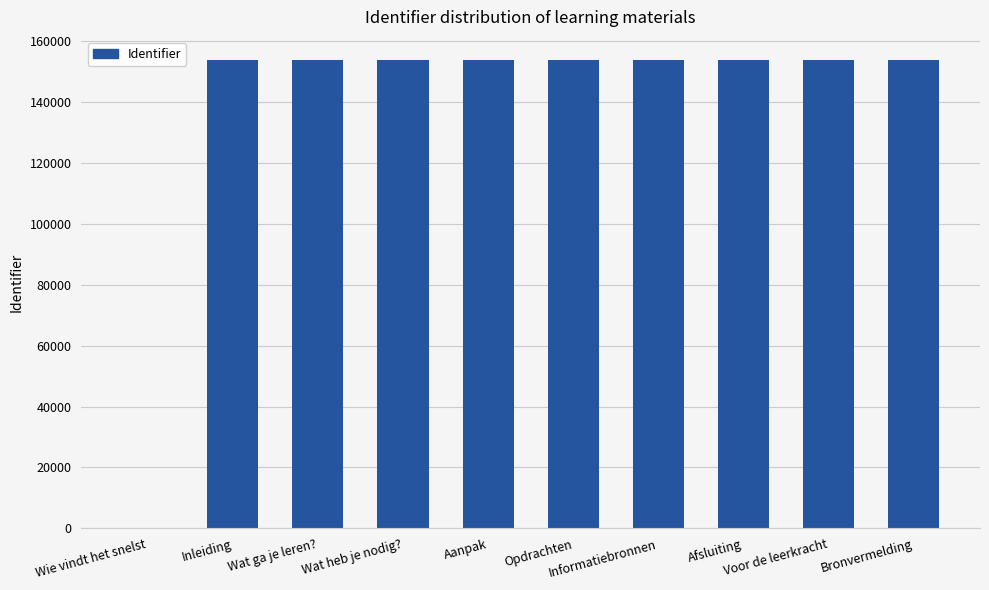

What is the sum of all values?

1383572